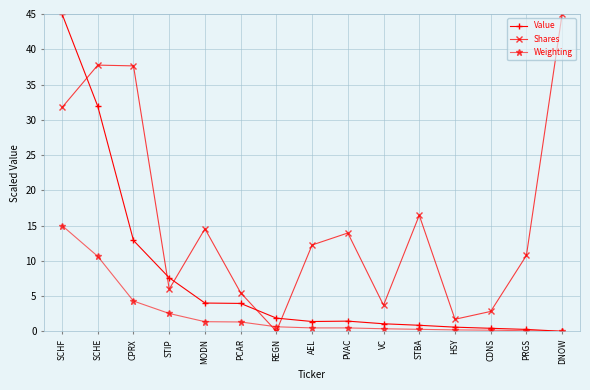

What is the label of the 2nd point from the left?

SCHE